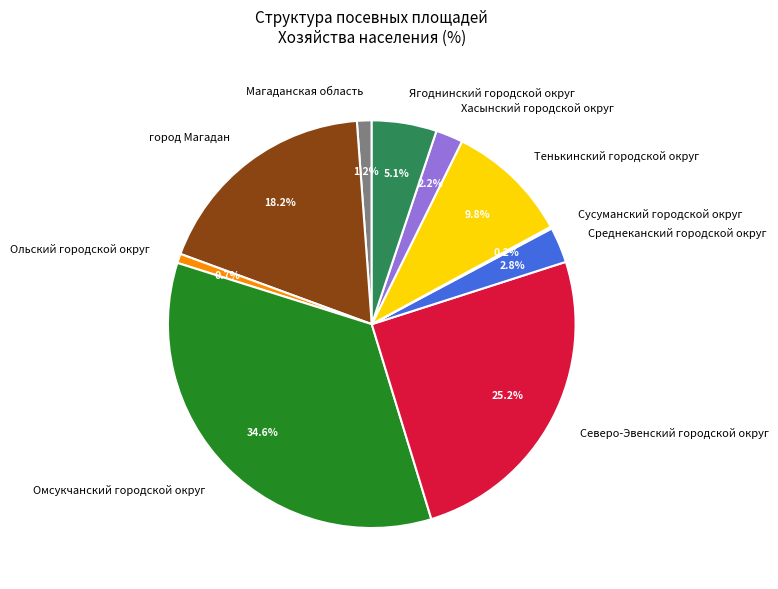

Which category has the biggest portion of the pie?

Омсукчанский городской округ